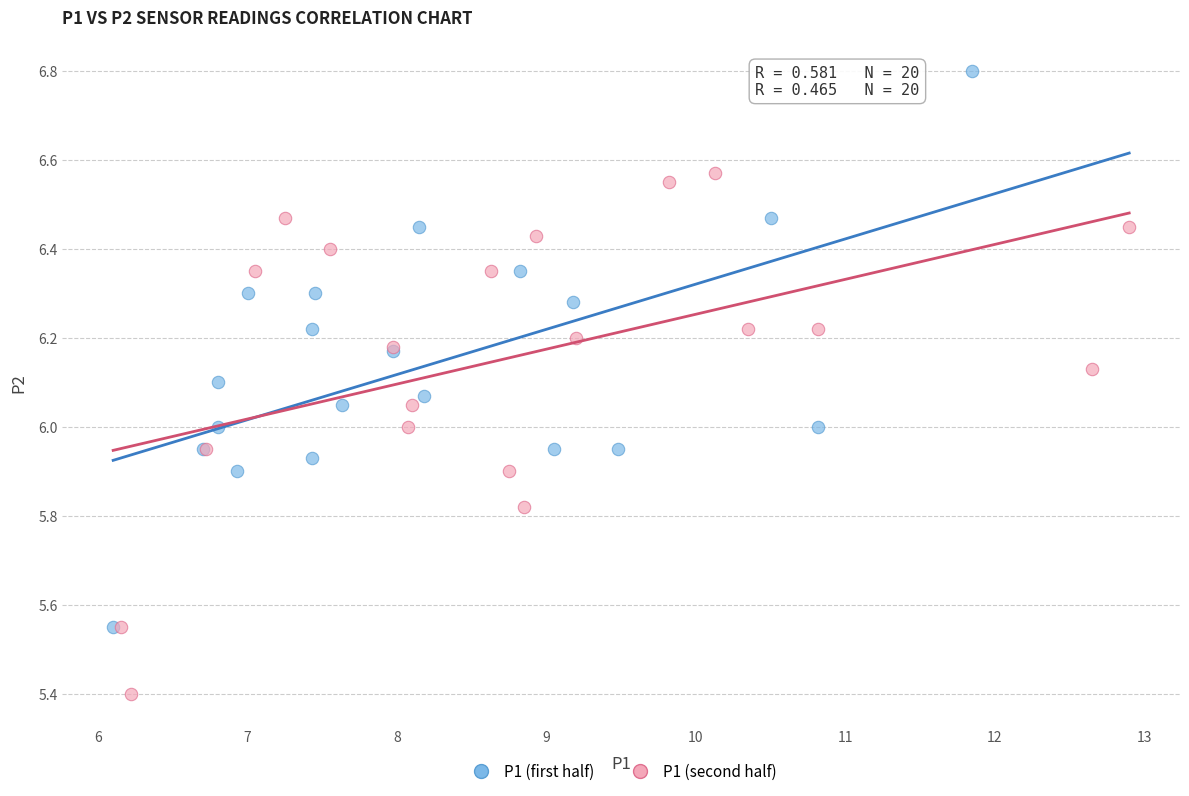

Which series reaches the minimum Y coordinate?

P1 (second half)